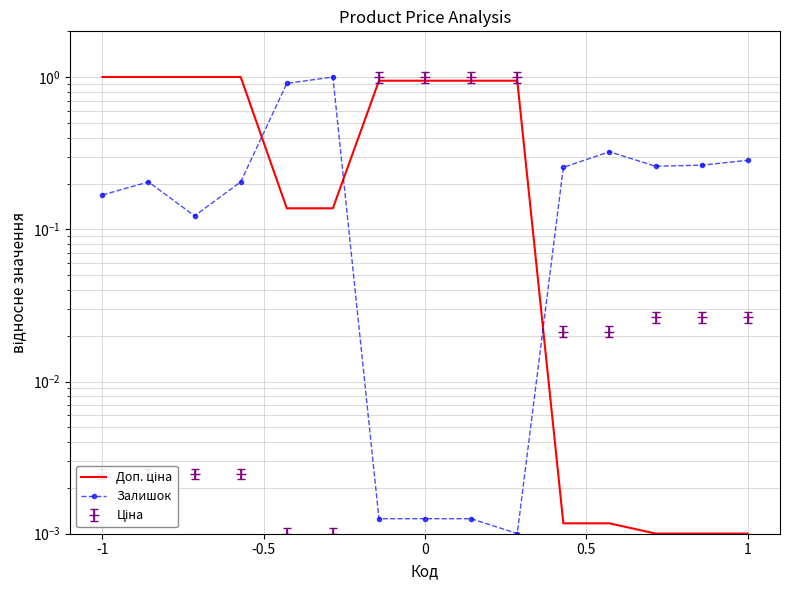

Reading left to right, list all the values displayed in this chart.

Доп. ціна: 1.0	1.0	1.0	1.0	0.1	0.1	0.9	0.9	0.9	0.9	0.0	0.0	0.0	0.0	0.0
Залишок: 0.2	0.2	0.1	0.2	0.9	1.0	0.0	0.0	0.0	0.0	0.3	0.3	0.3	0.3	0.3